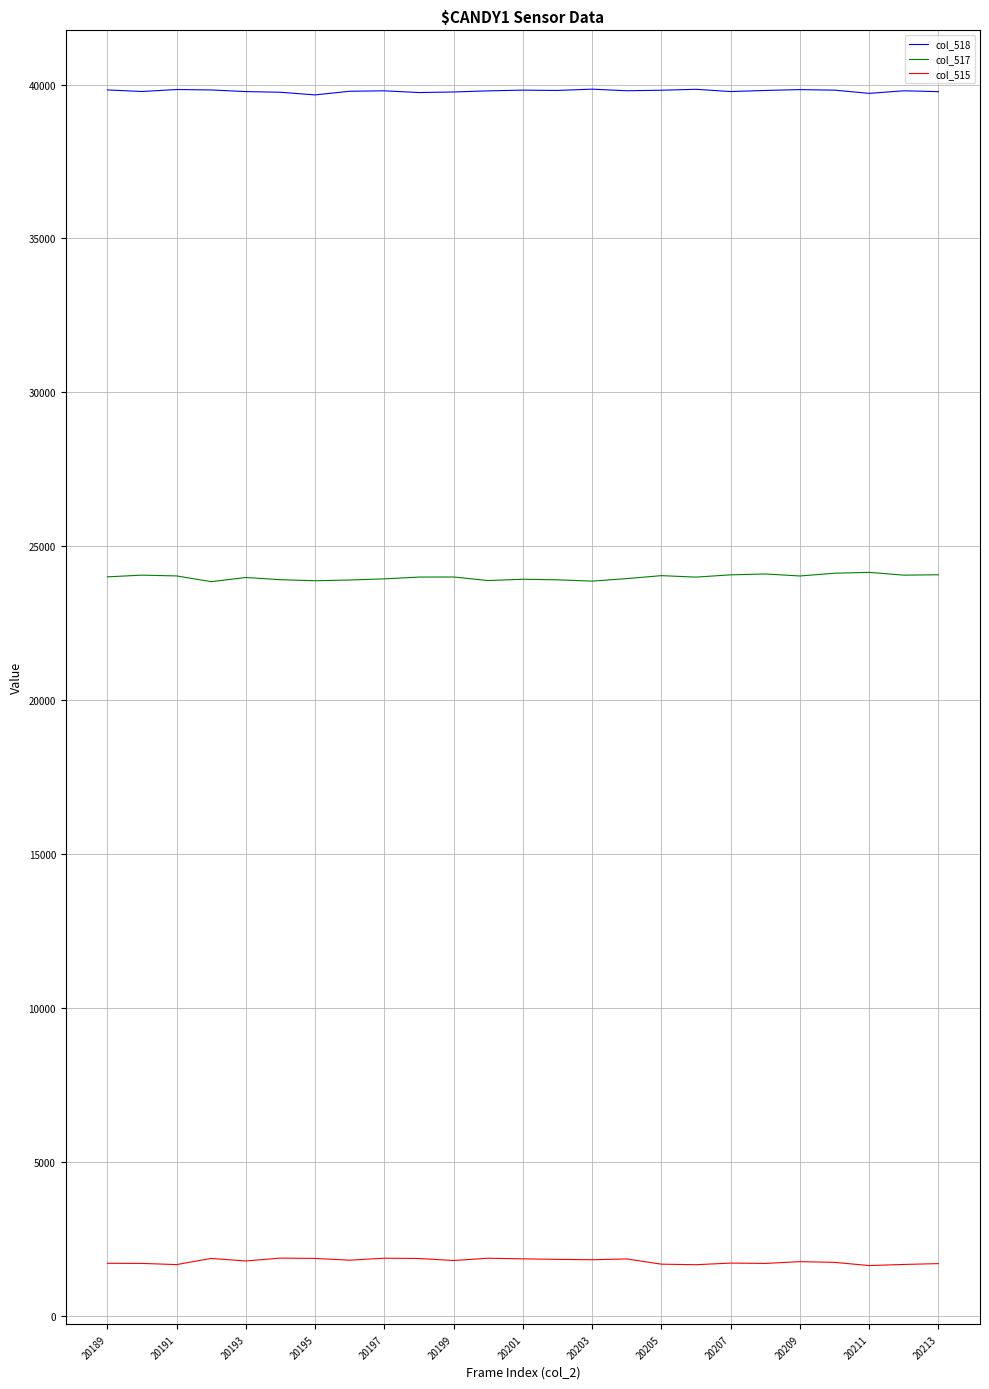

What is the minimum value shown in the chart?

1628